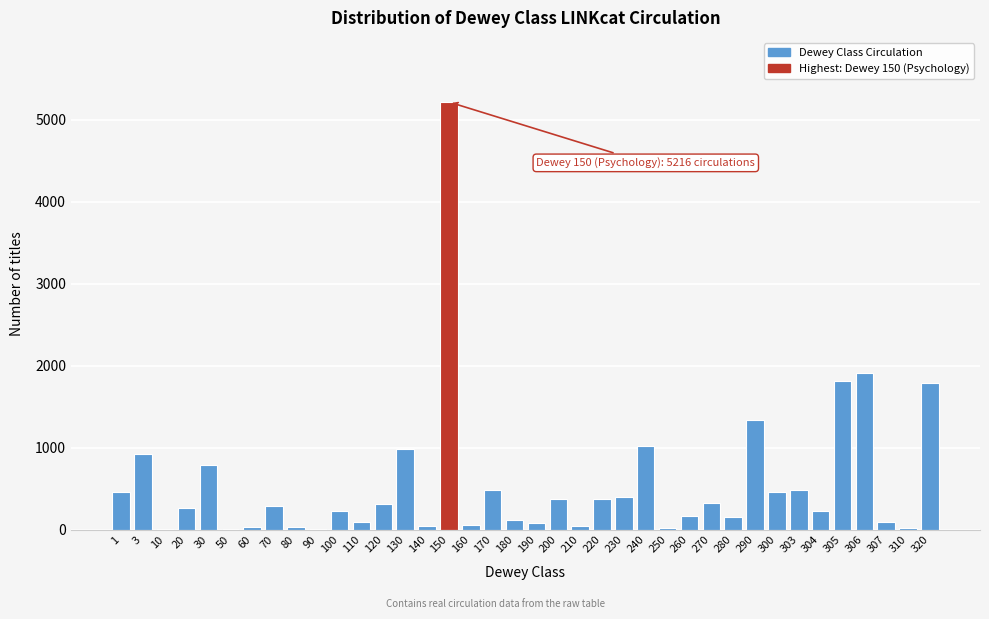

Is it true that the value at 303 is 484?

True